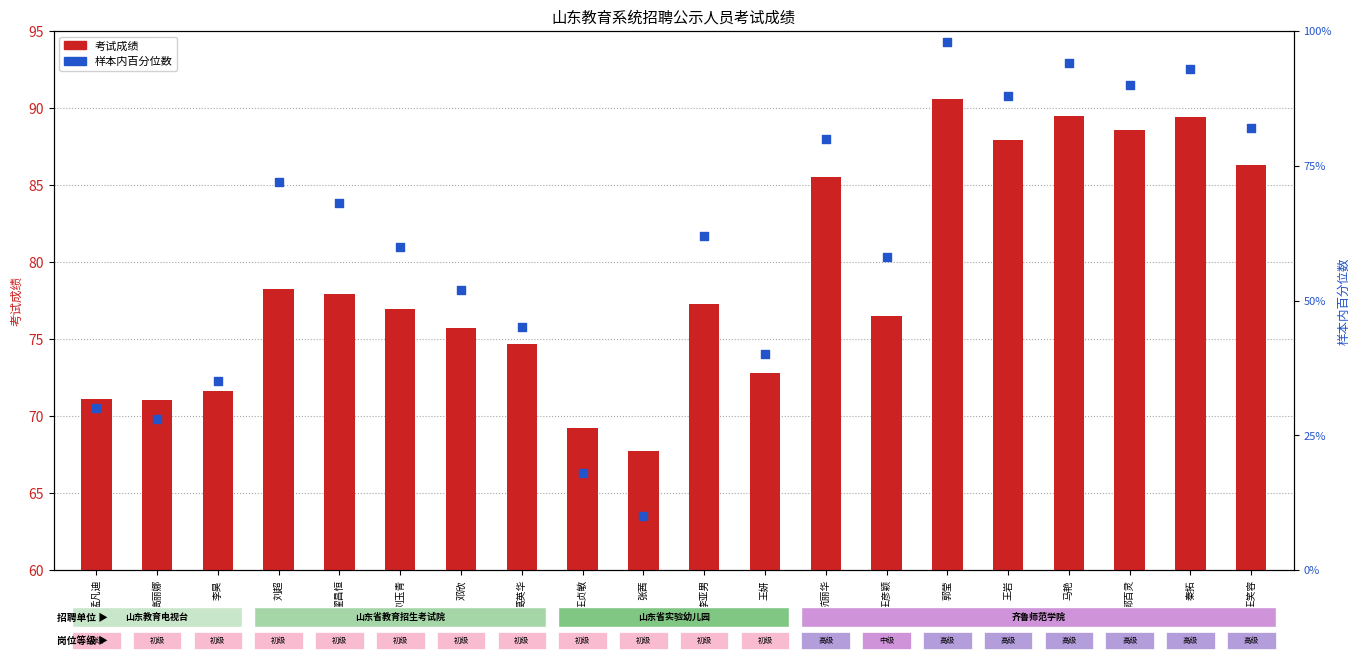

Which series has the widest spread of Y values?

样本内百分位数